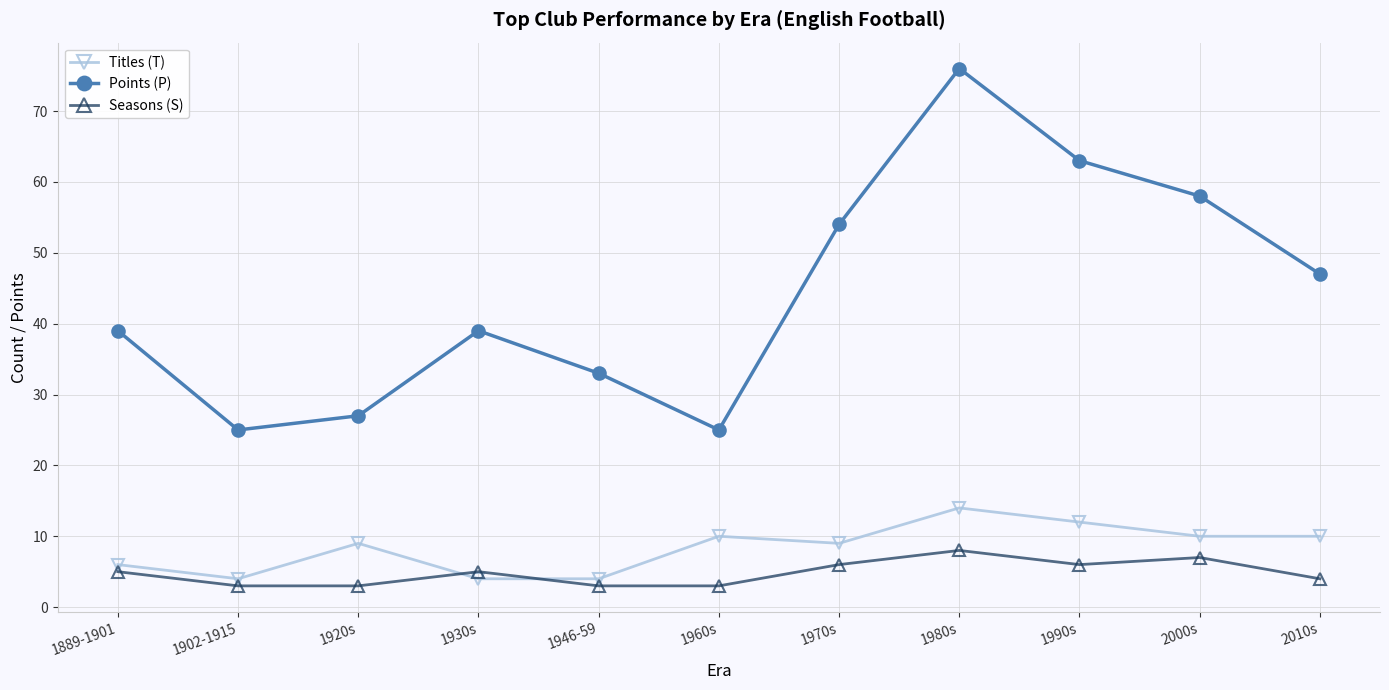

What is the average value of the Seasons (S) series?

5